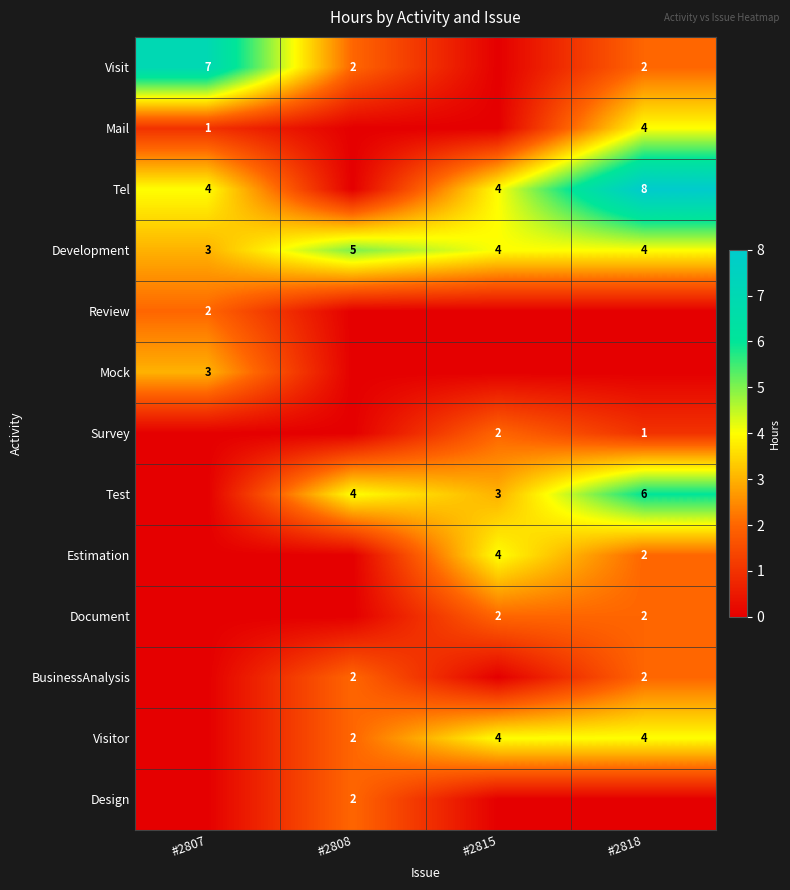

True or false: Document has a value of 3 at #2818.

False